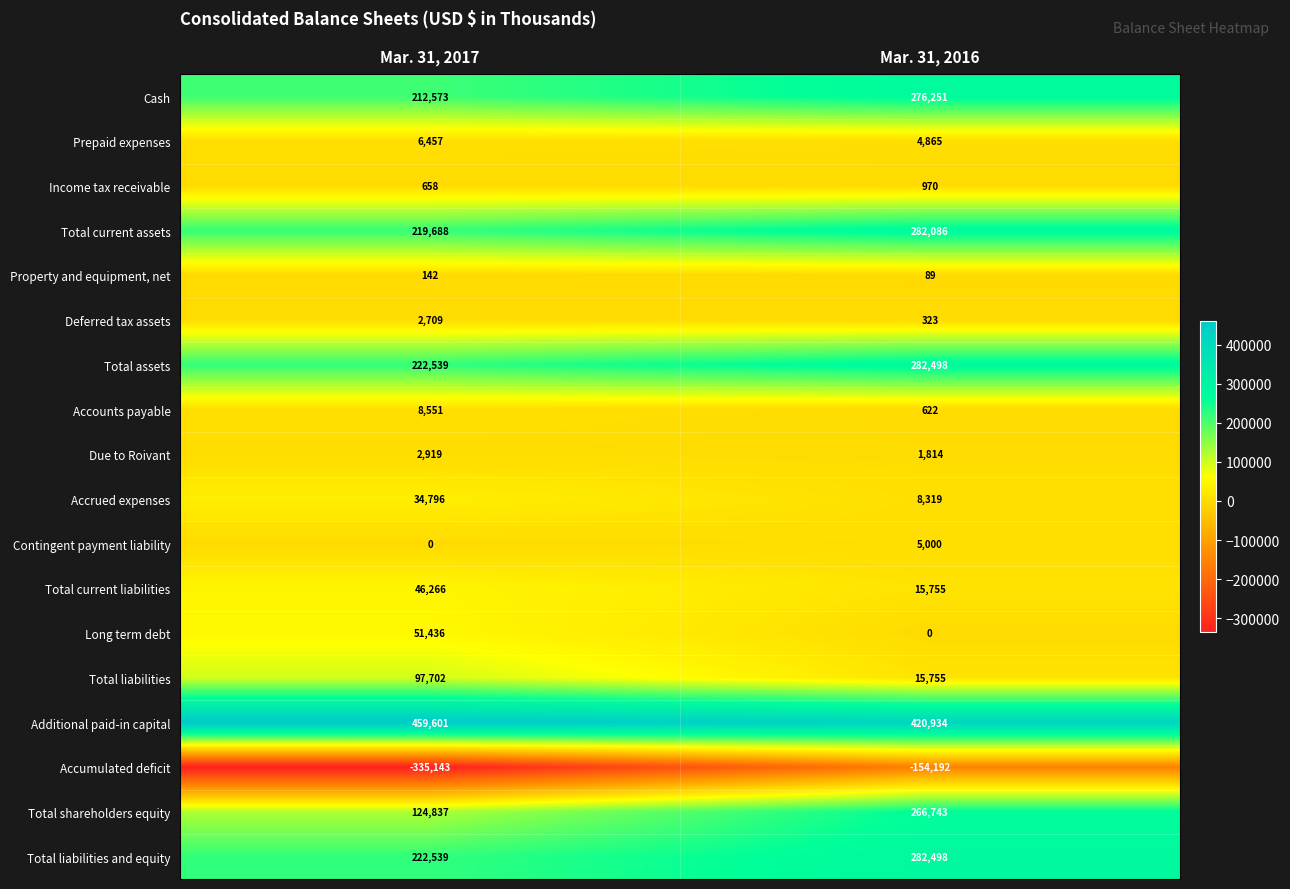

Where is Total liabilities and equity nearest to the value 252518?

Mar. 31, 2017